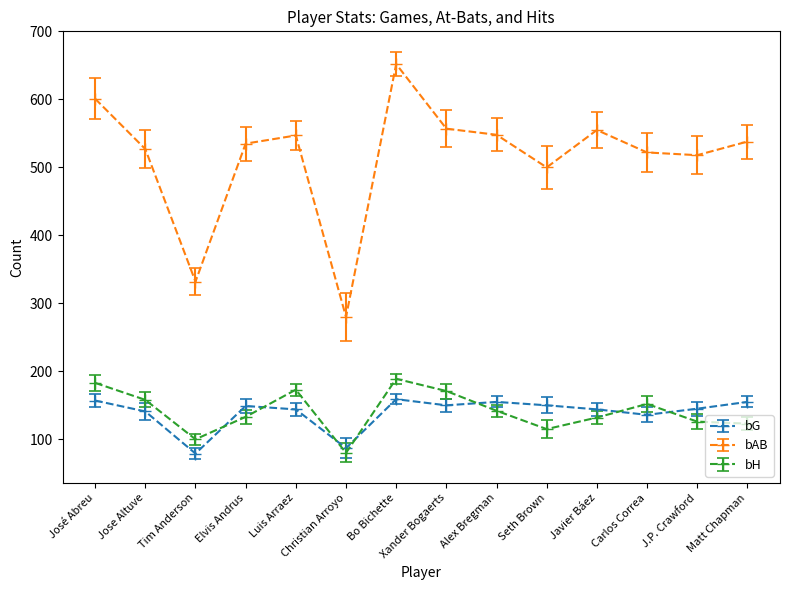

How many lines are shown in the chart?

3